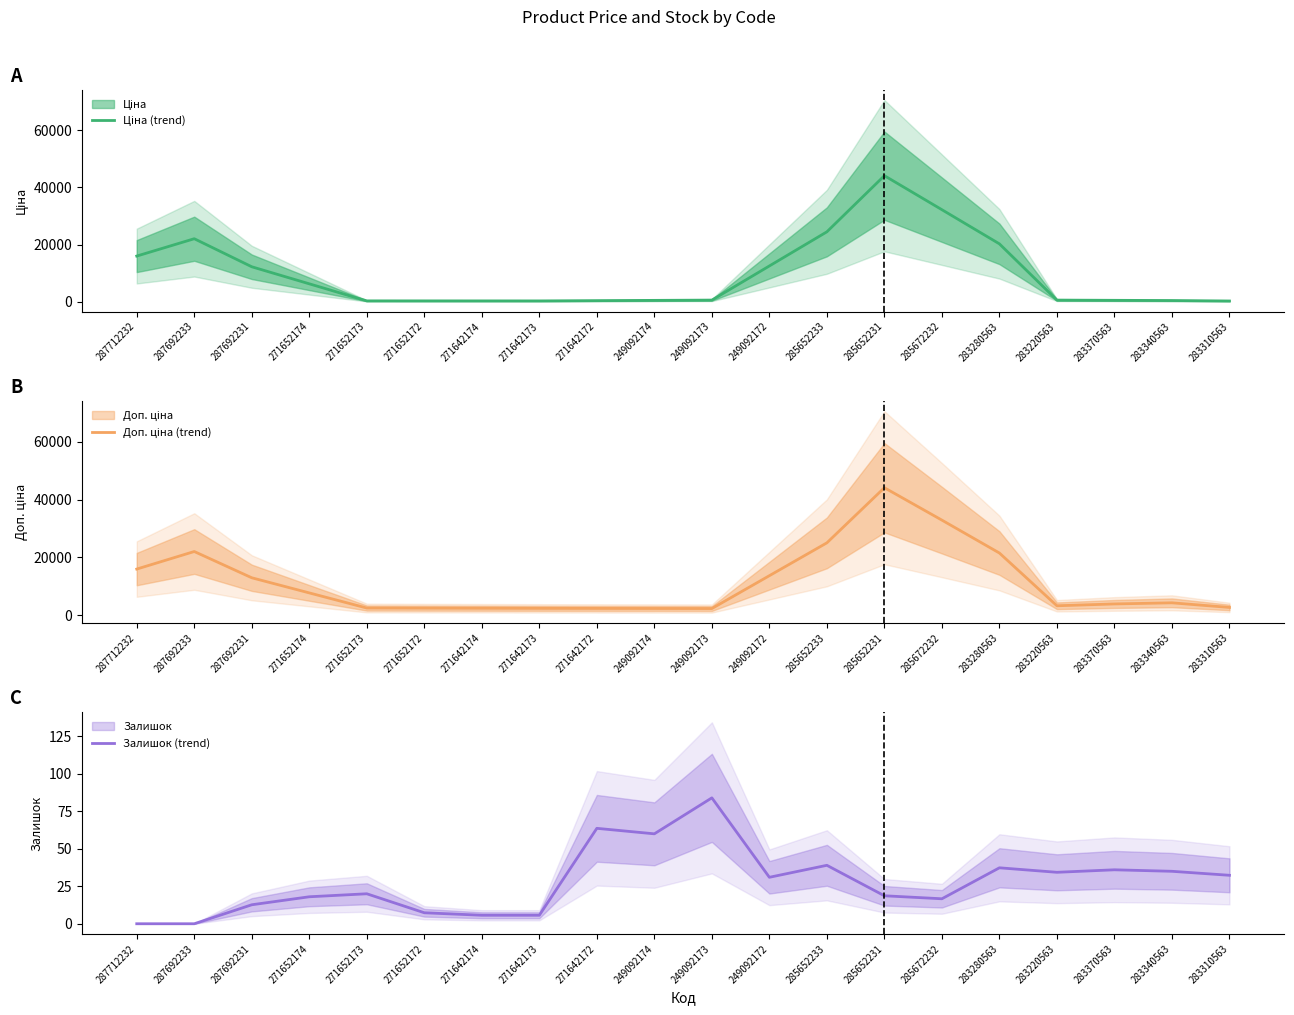

True or false: Залишок (trend) has a value of 30.9 at 271652174.

False